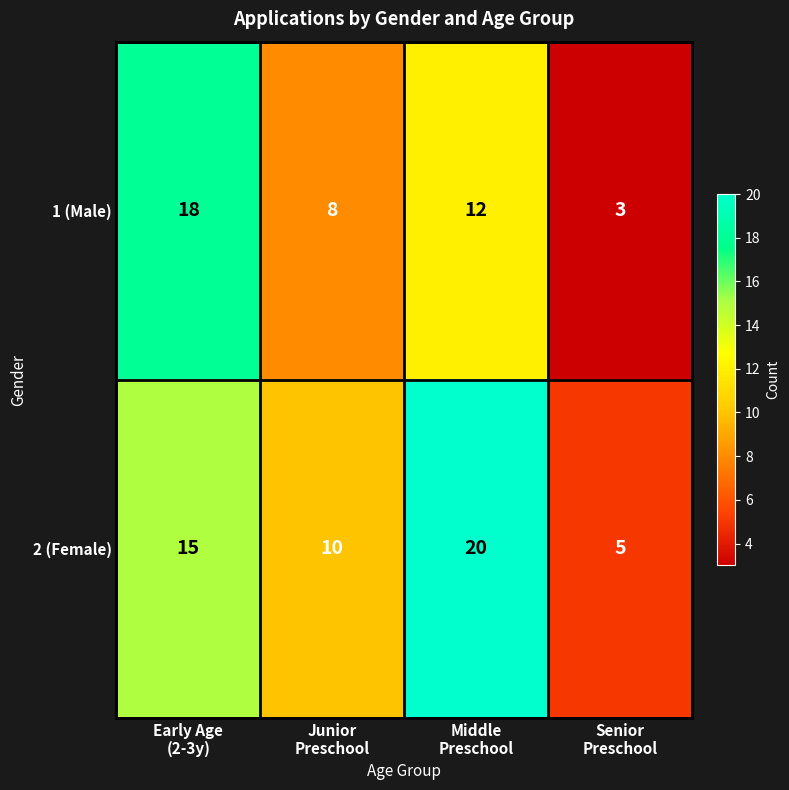

Reading left to right, extract all data points from this chart.

1 (Male): 18	8	12	3
2 (Female): 15	10	20	5